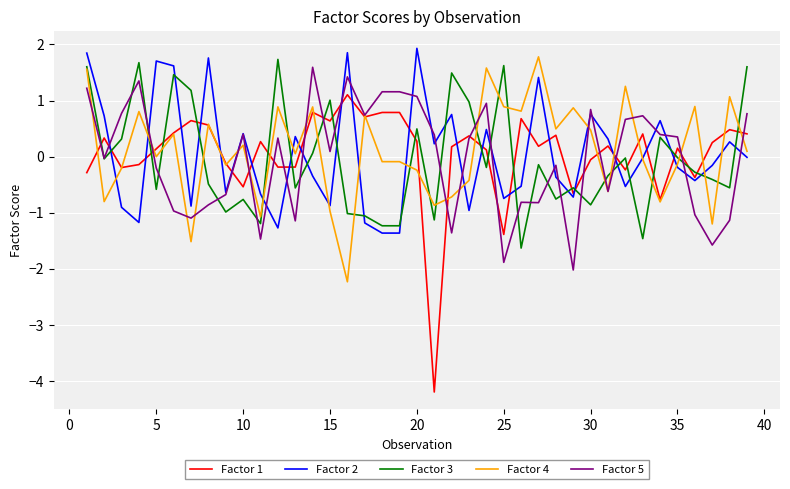

What is the minimum value for Factor 2?

-1.4